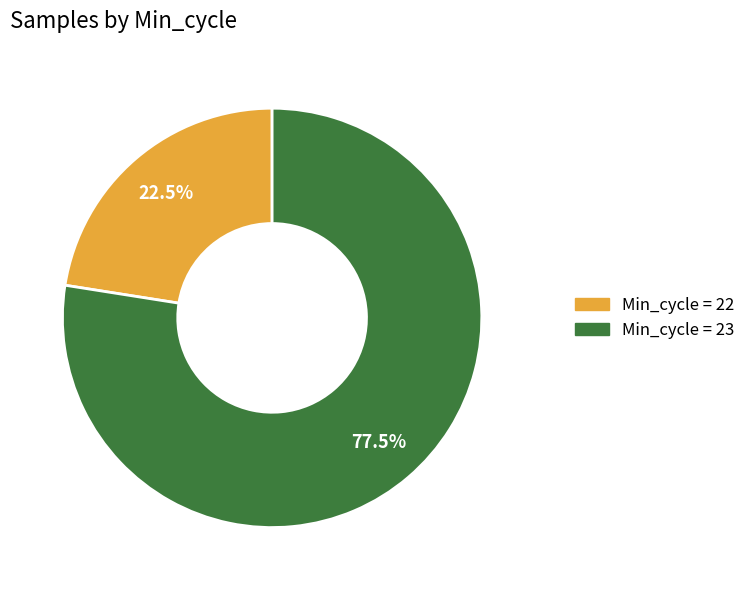

Is there a majority slice in this chart?

Yes